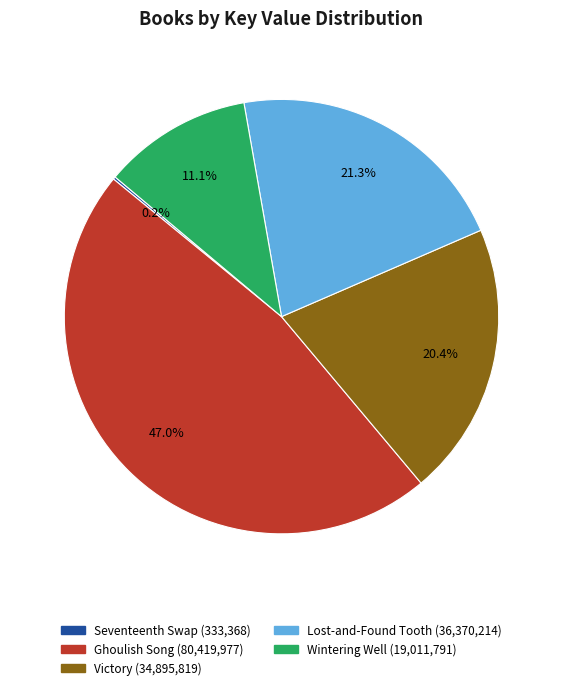

Which has a higher value, Lost-and-Found Tooth or Wintering Well?

Lost-and-Found Tooth